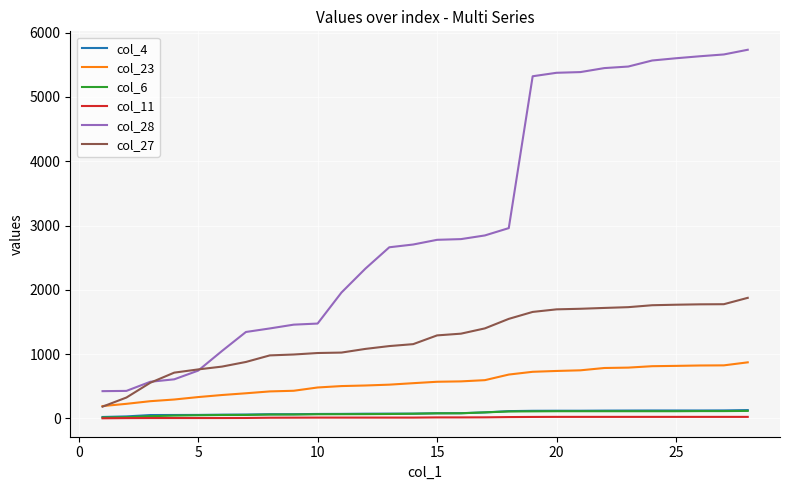

What is the average value of the col_23 series?

566.9